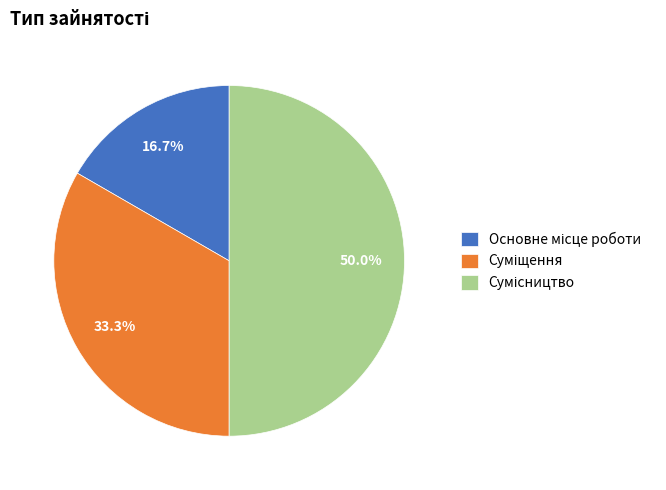

Is there a majority slice in this chart?

No